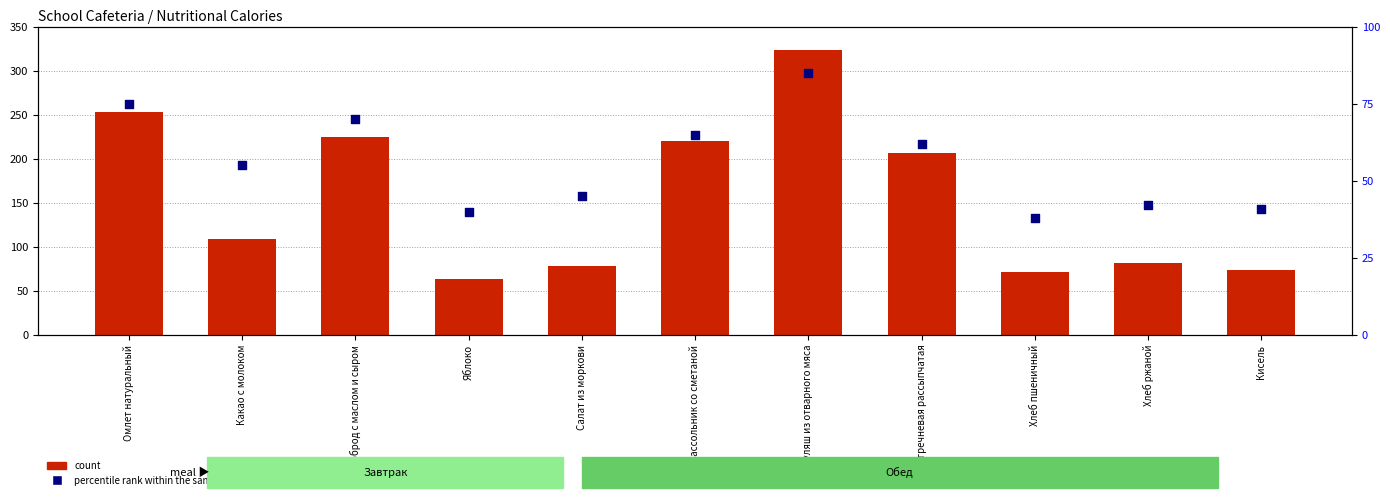

What is the total value across all series at Рассольник со сметаной?

284.7